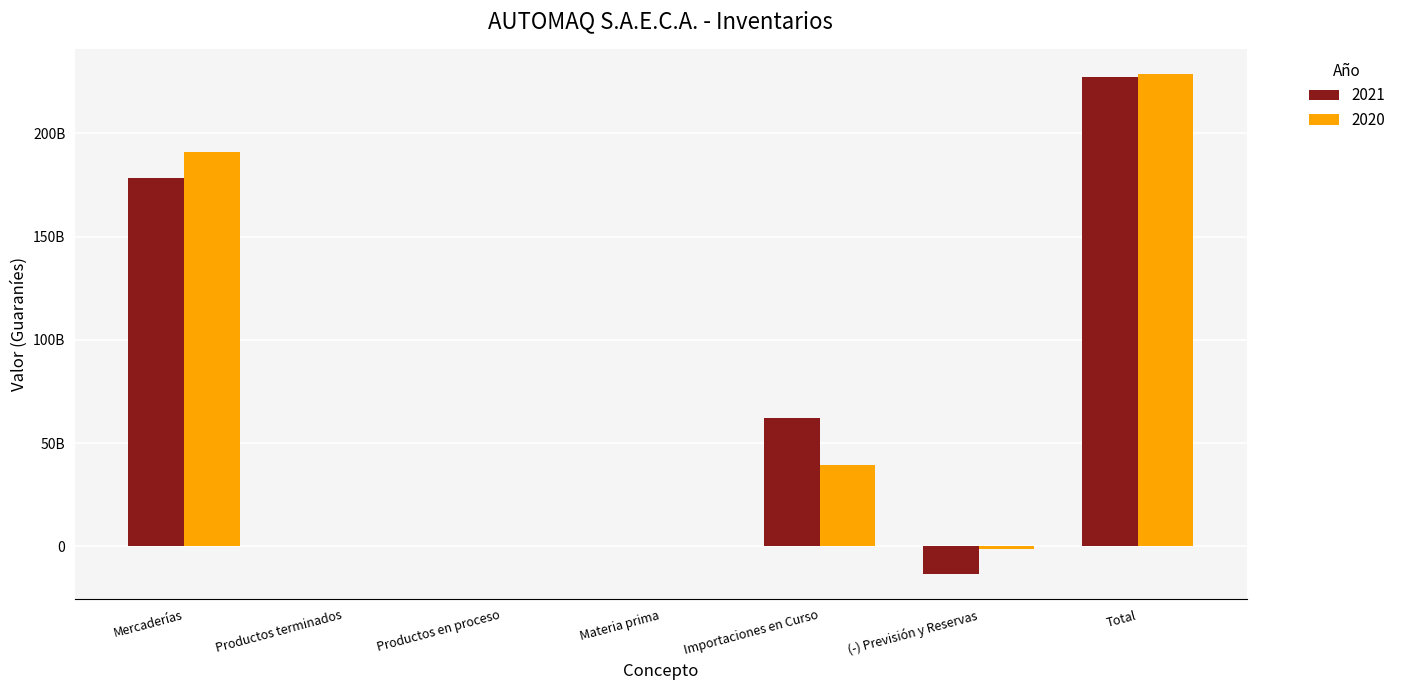

Where is 2020 nearest to the value 113804096452?

Importaciones en Curso